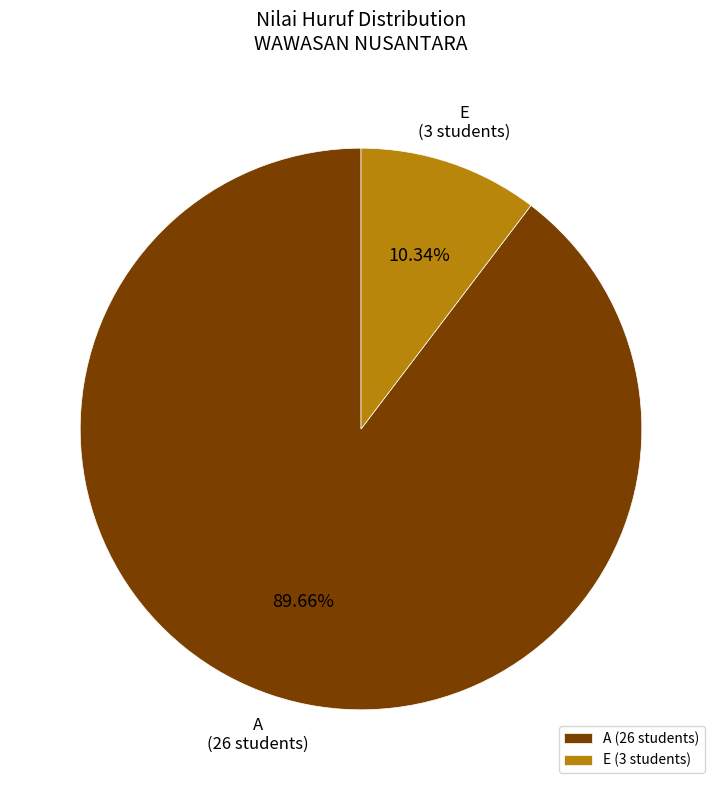

Is there any slice that represents more than half of the pie?

Yes